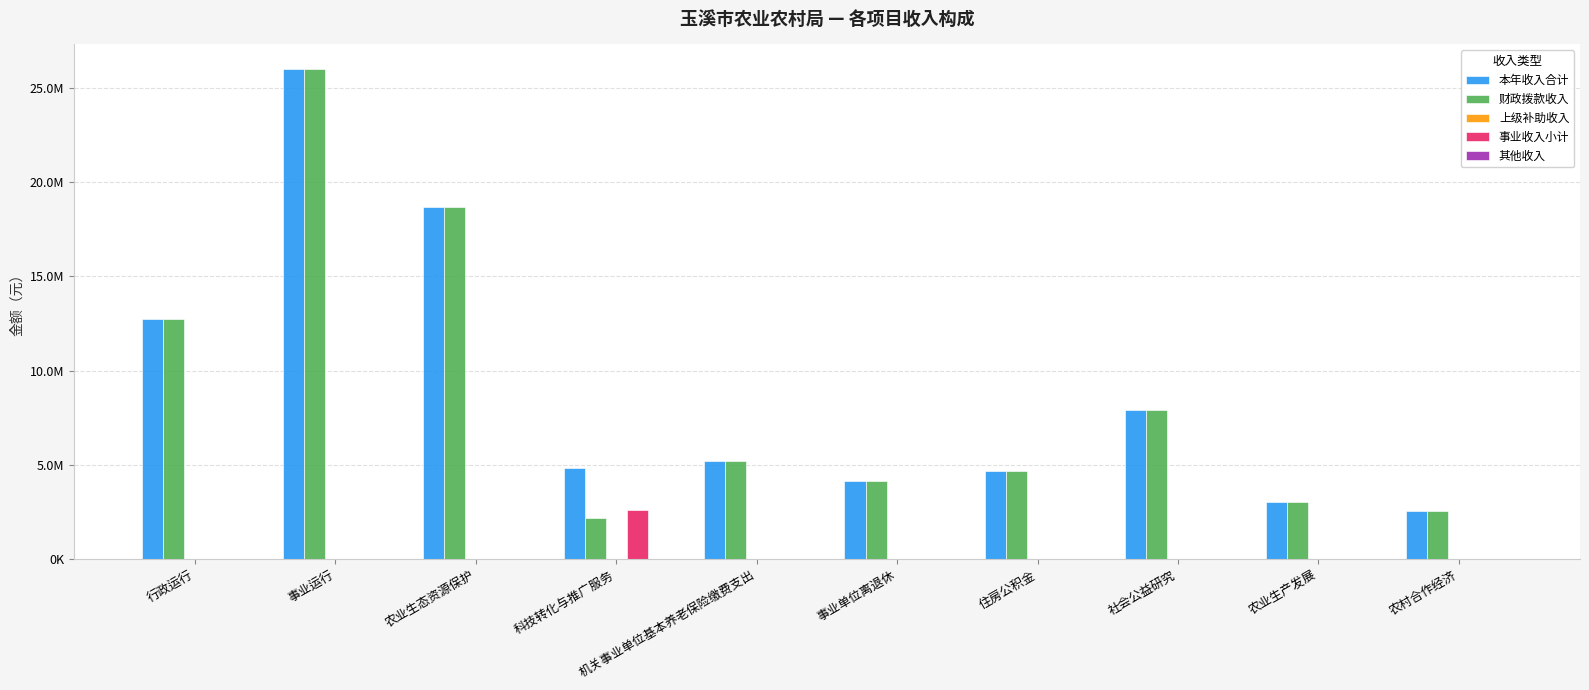

Where does the 本年收入合计 series first go above 5179131?

行政运行